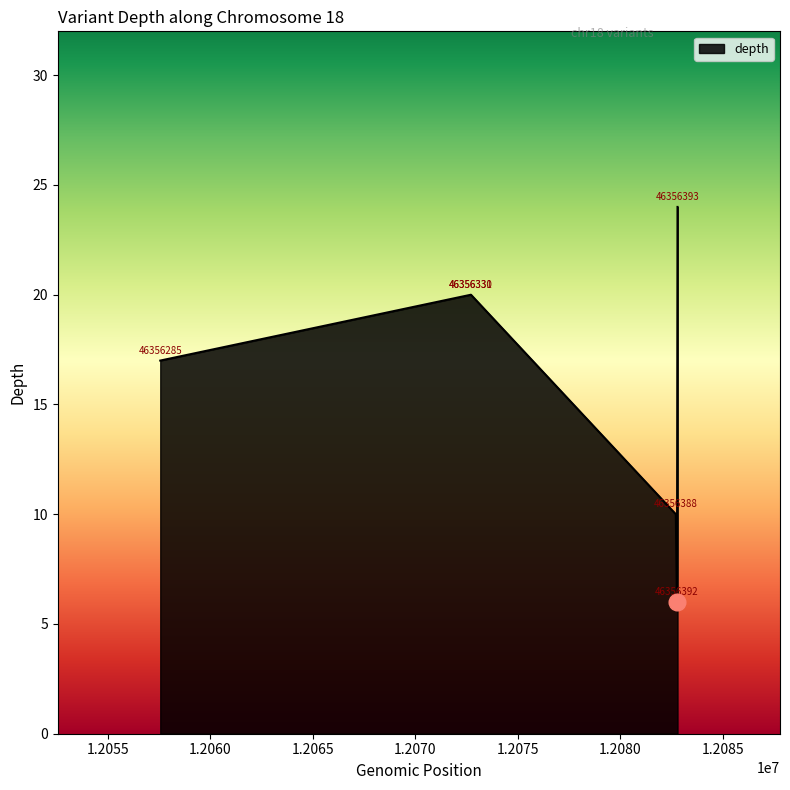

How many values are between 10 and 20?

4